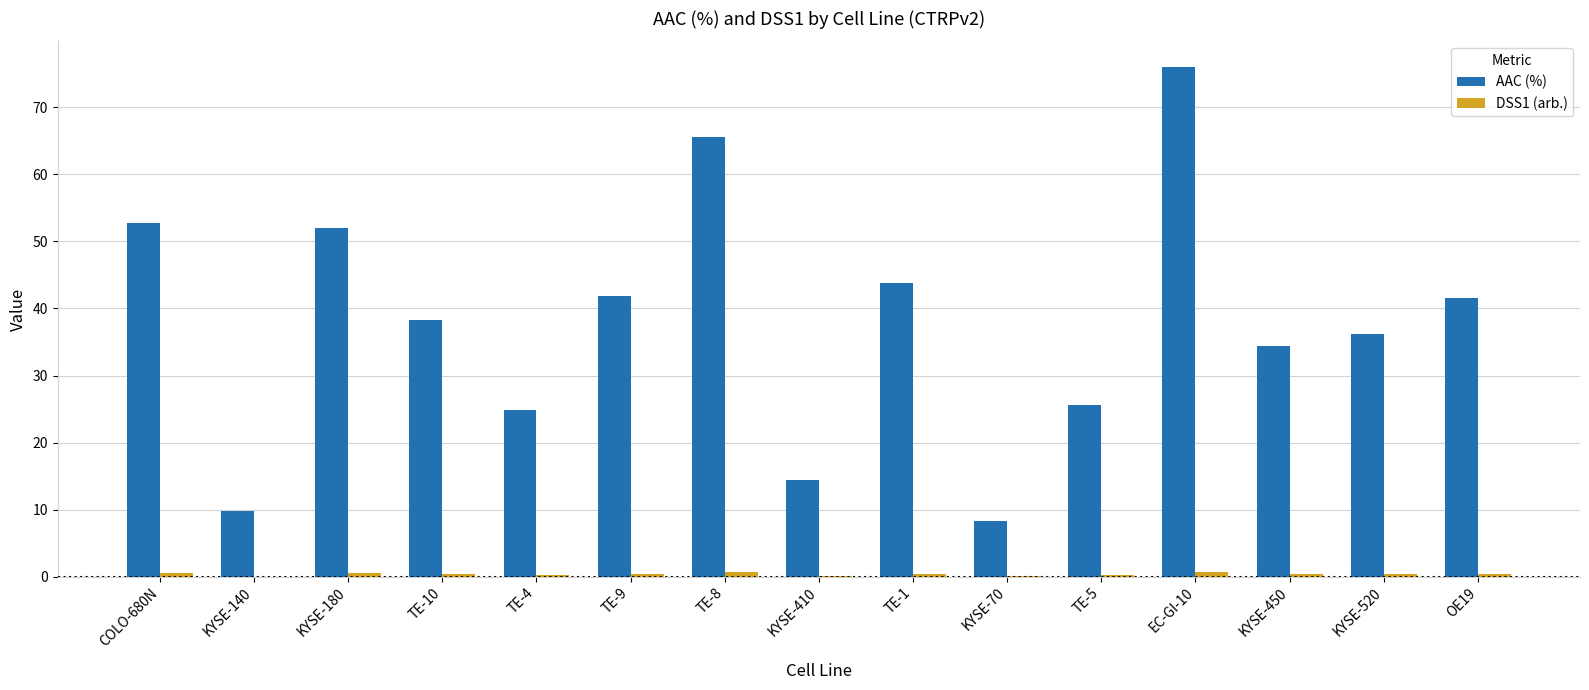

Does the chart contain stacked bars?

No